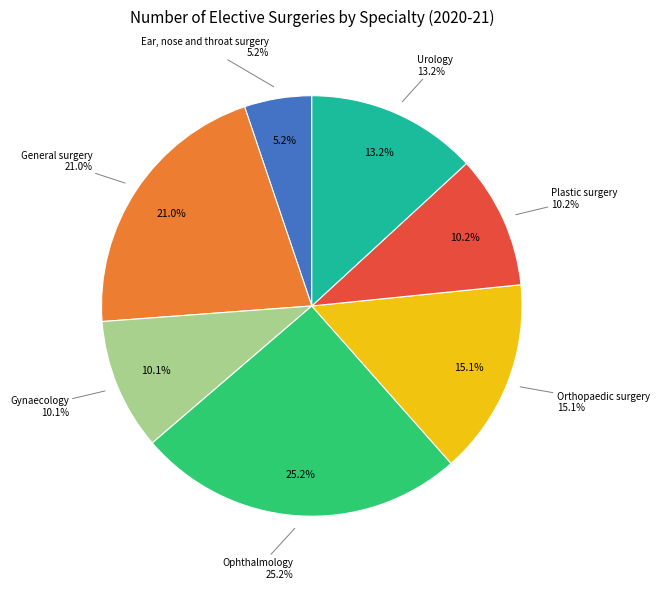

Rank the categories by value from lowest to highest.

Ear, nose and throat surgery, Gynaecology, Plastic surgery, Urology, Orthopaedic surgery, General surgery, Ophthalmology